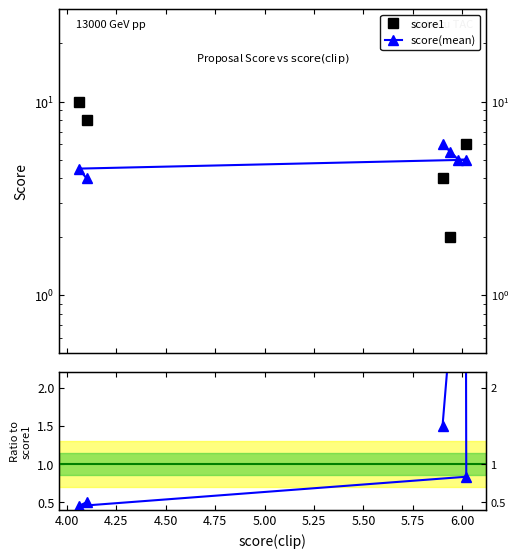

True or false: score(mean) has more than 0 interior local peaks.

False